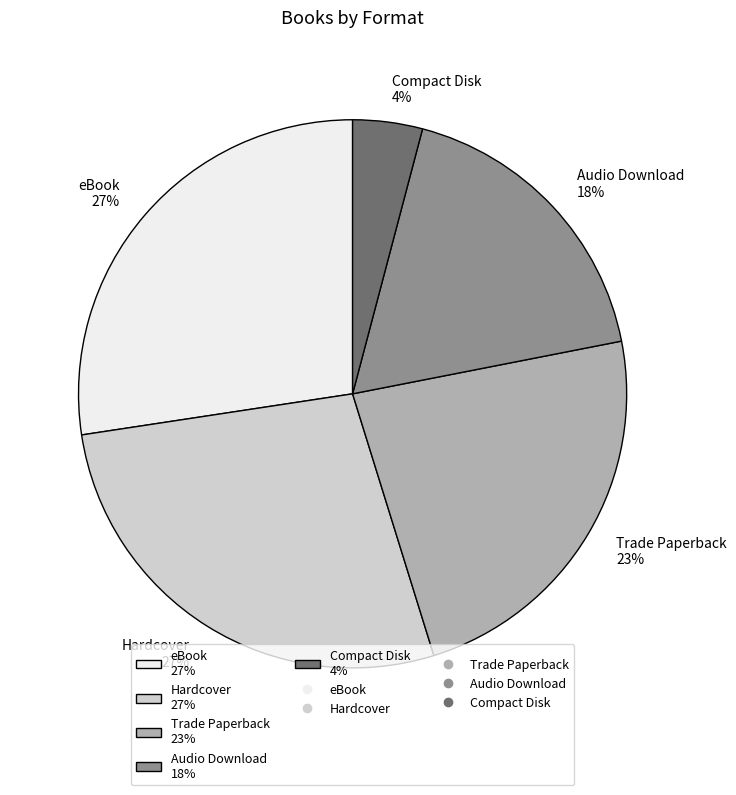

Is the sum of Audio Download 18% and Compact Disk 4% greater than half?

No